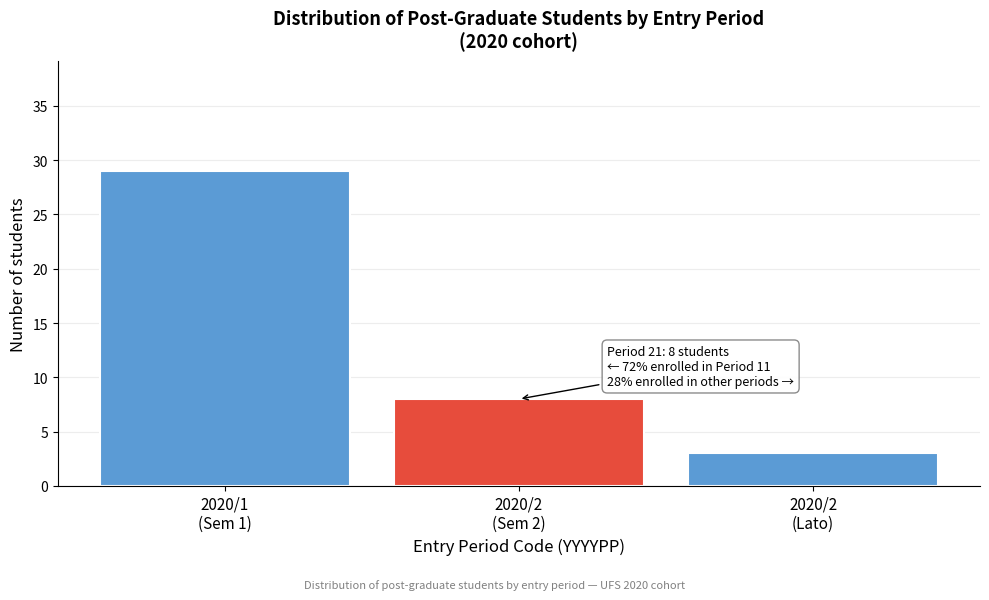

Reading right to left, what are all the values shown in this chart?

3	8	29